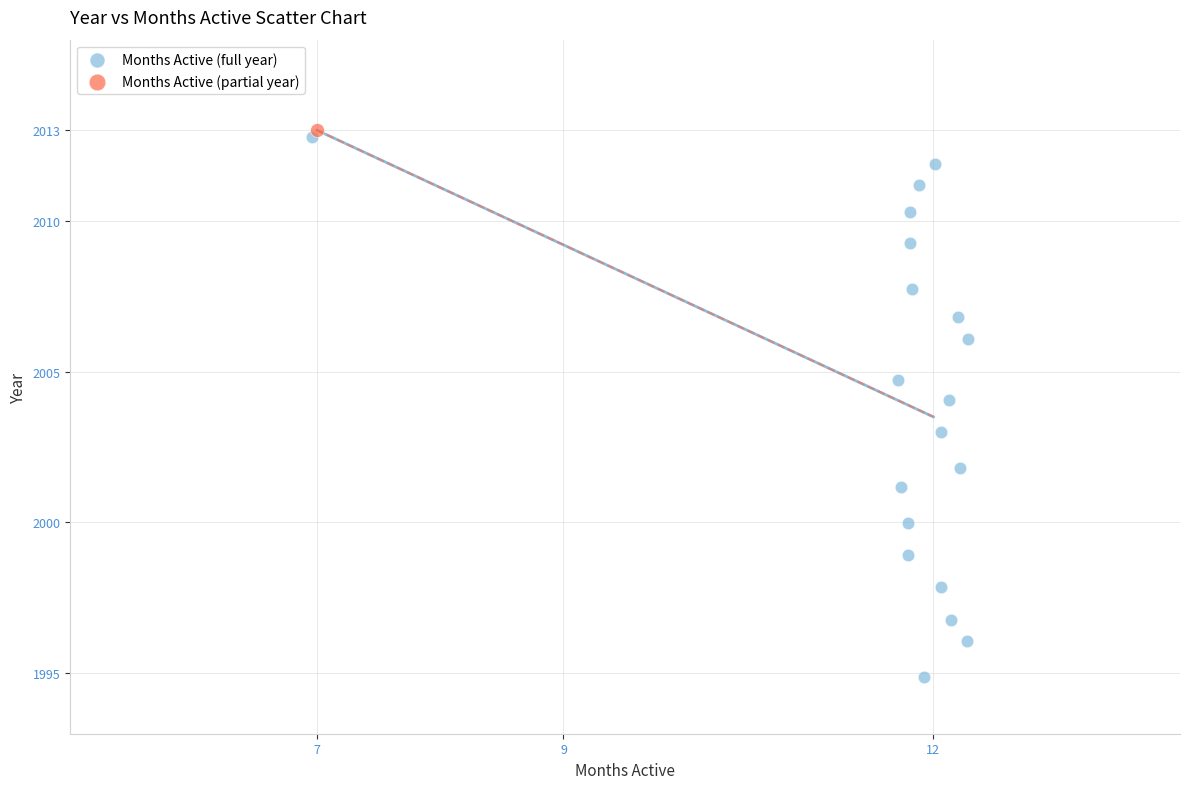

What are all the series names shown in the legend?

Months Active (full year), Months Active (partial year)